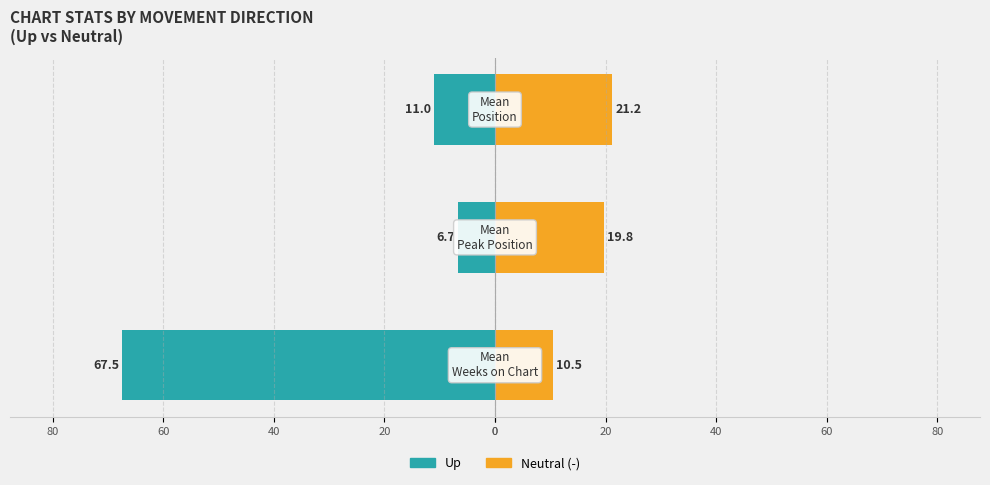

Reading left to right, extract all data points from this chart.

0=-67.5	20=-6.7	40=-11.0